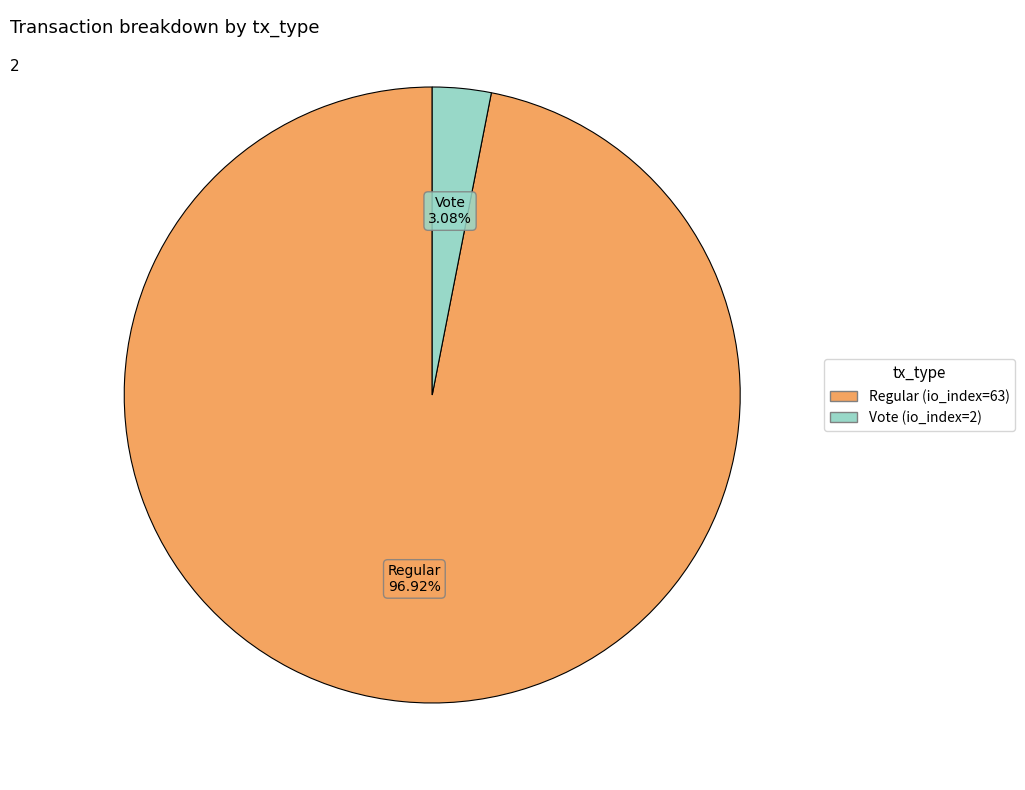

What percentage is the Vote (io_index=2) slice, to the nearest percent?

3%